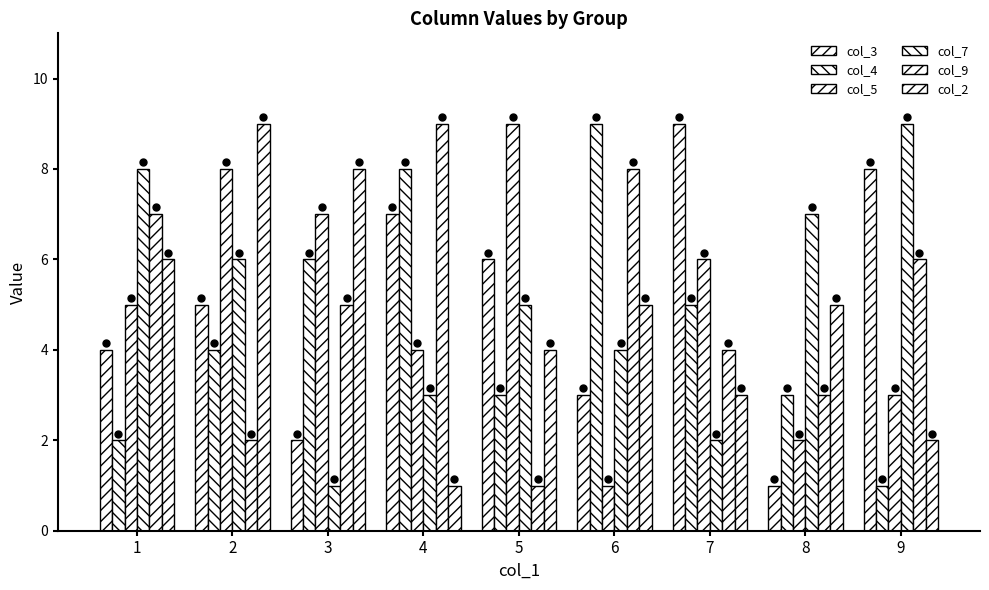

How many groups of bars are there?

9